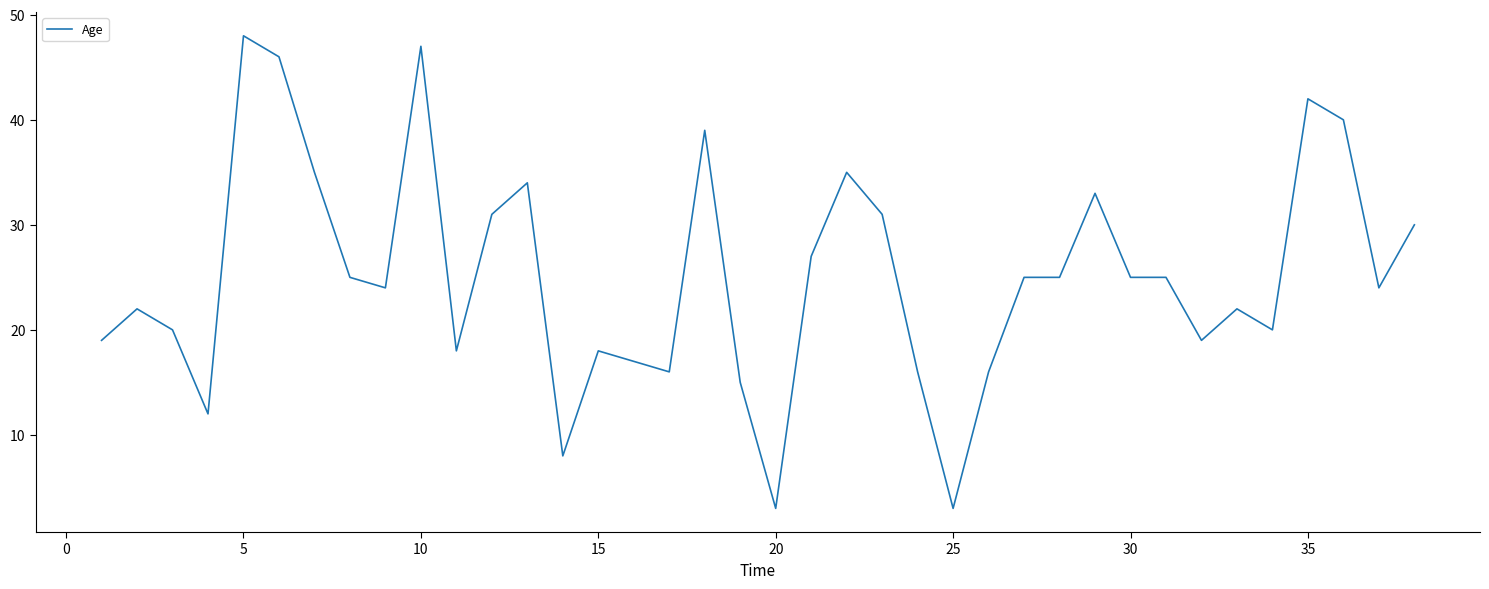

What is the difference between the maximum and minimum values?

45